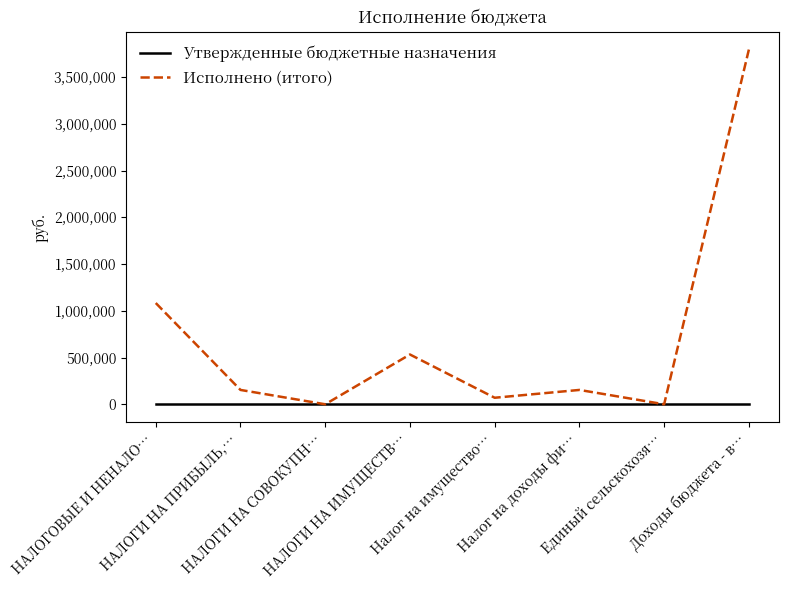

What is the difference between the highest and lowest values at Налог на имущество…?

70017.7